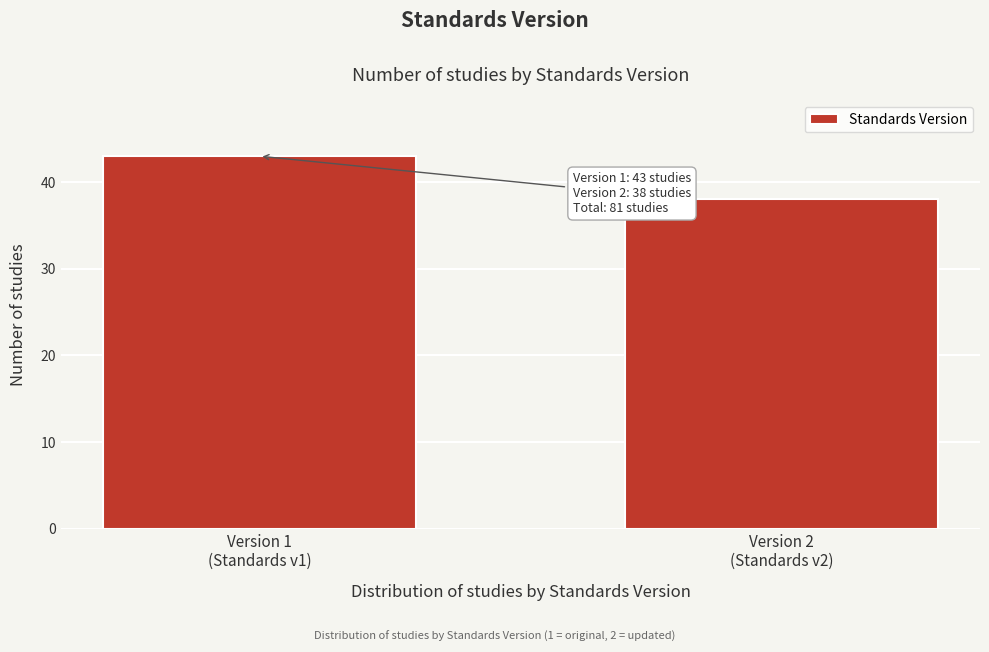

Reading right to left, extract all data points from this chart.

38	43